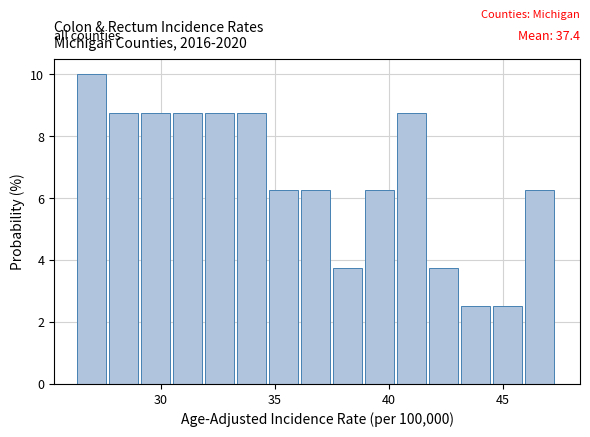

Around what value on the x-axis is the tallest bar? Give the approximate position of its centre, as read against the axis.

27.0